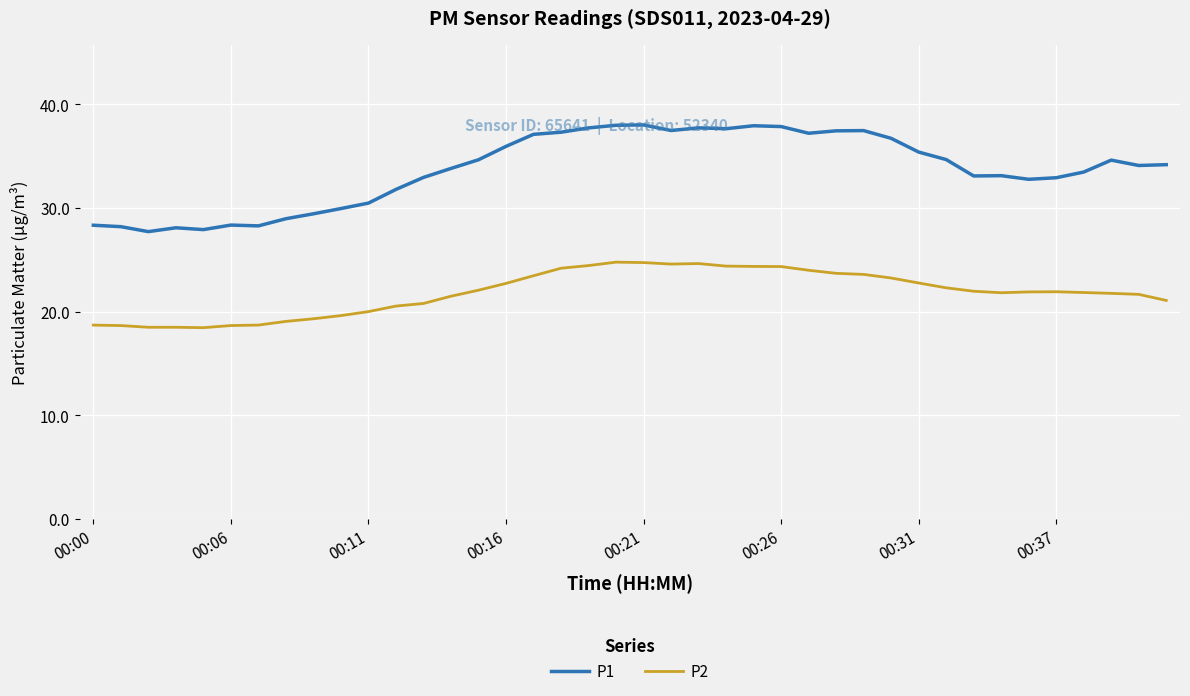

What is the greatest value displayed?

38.0